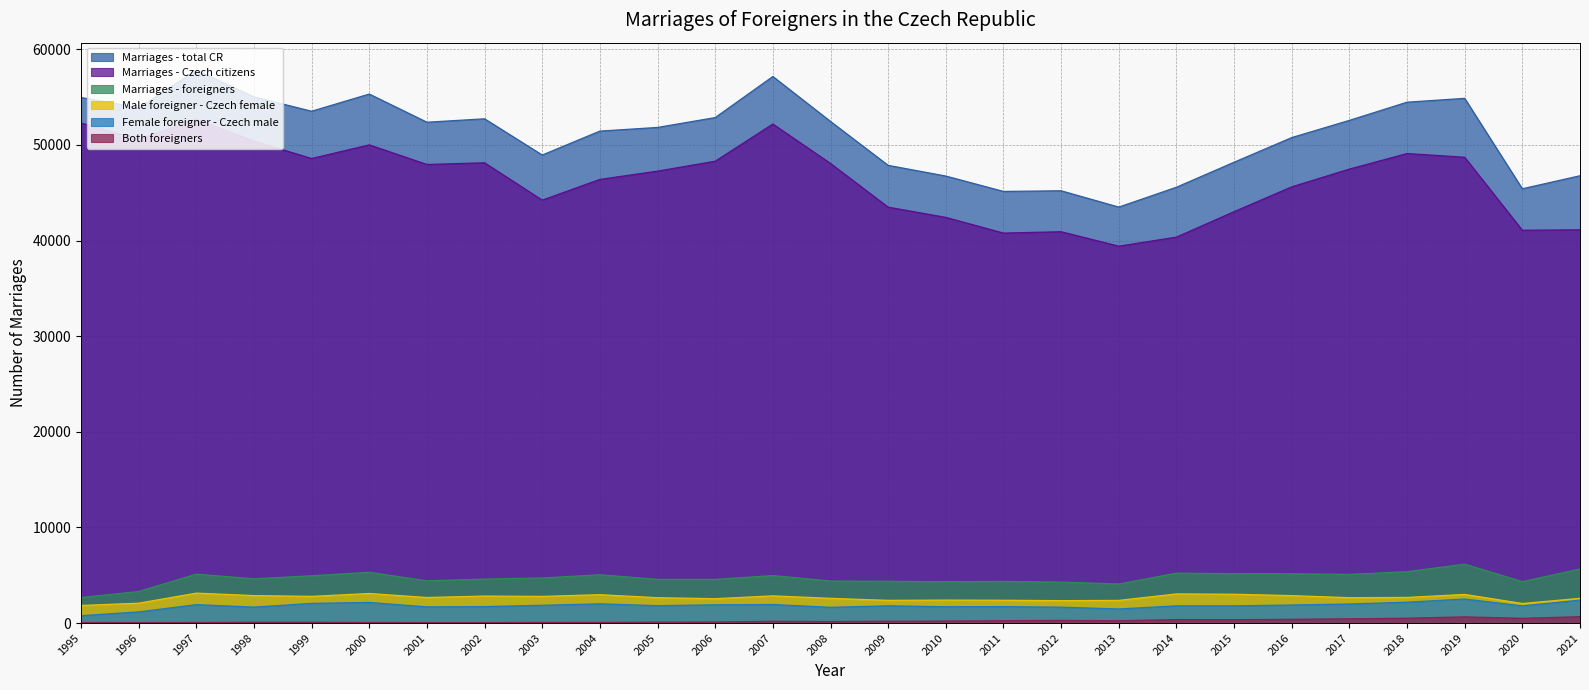

Is the value of Male foreigner - Czech female at 2007 greater than the value of Female foreigner - Czech male at 2019?

Yes